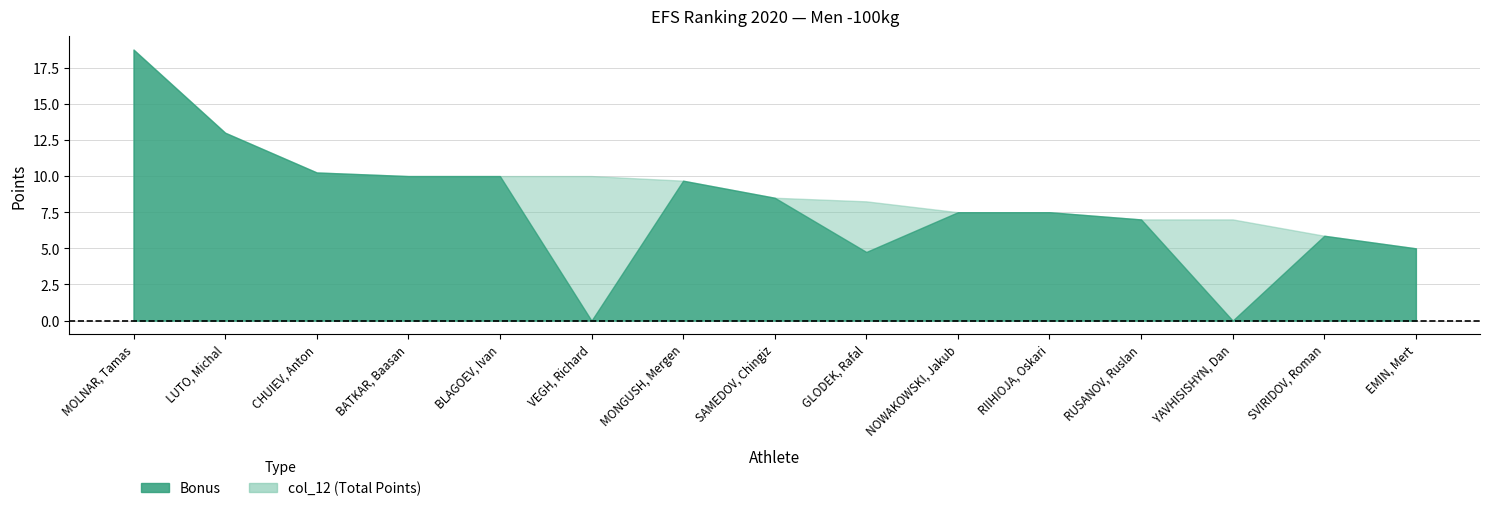

In Bonus, how many points are higher than both neighbors (excluding endpoints)?

2